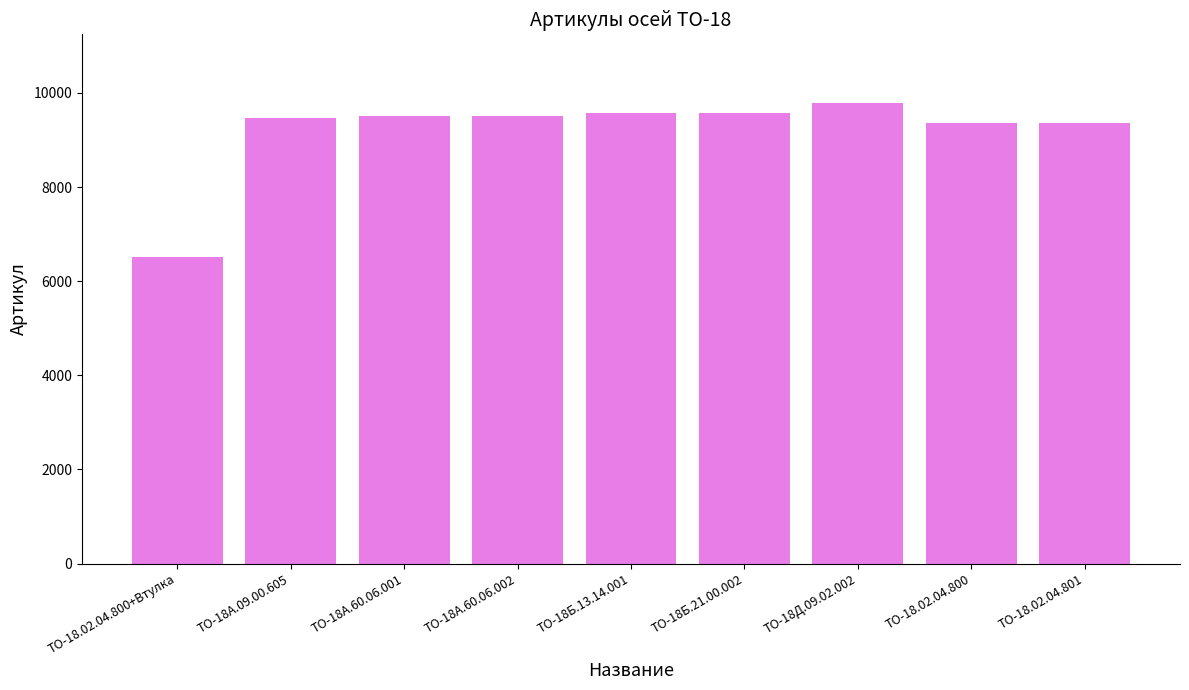

True or false: the data shows 9778 at ТО-18Д.09.02.002.

True